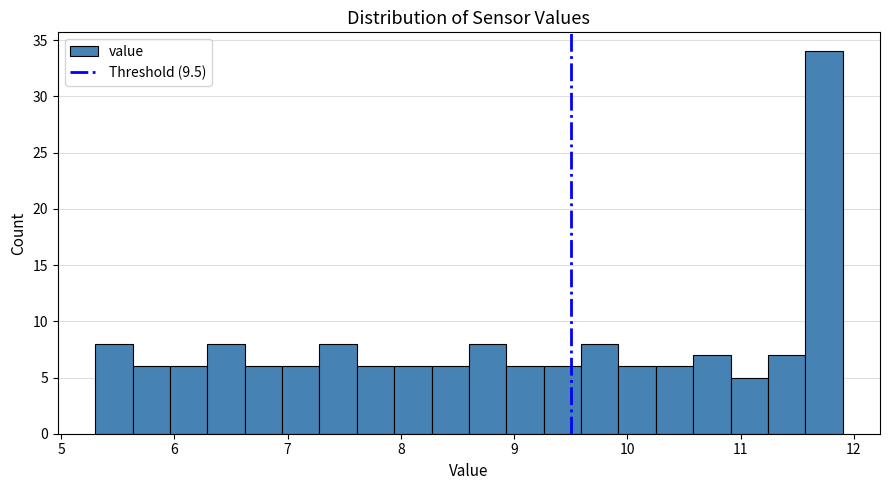

Read against the x-axis, roughly where is the centre of the tallest bar?

11.7